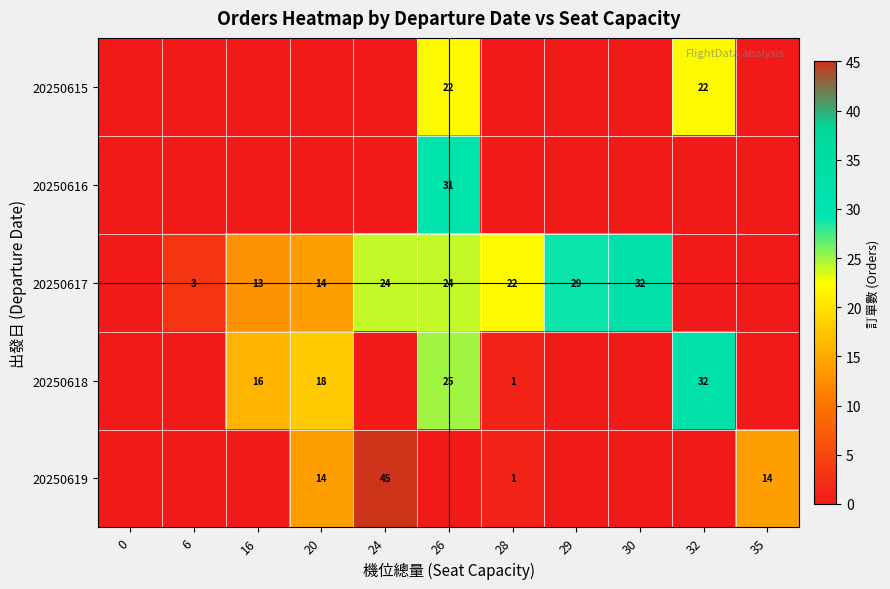

What is the difference between the 20250617 values at 16 and 28?

9